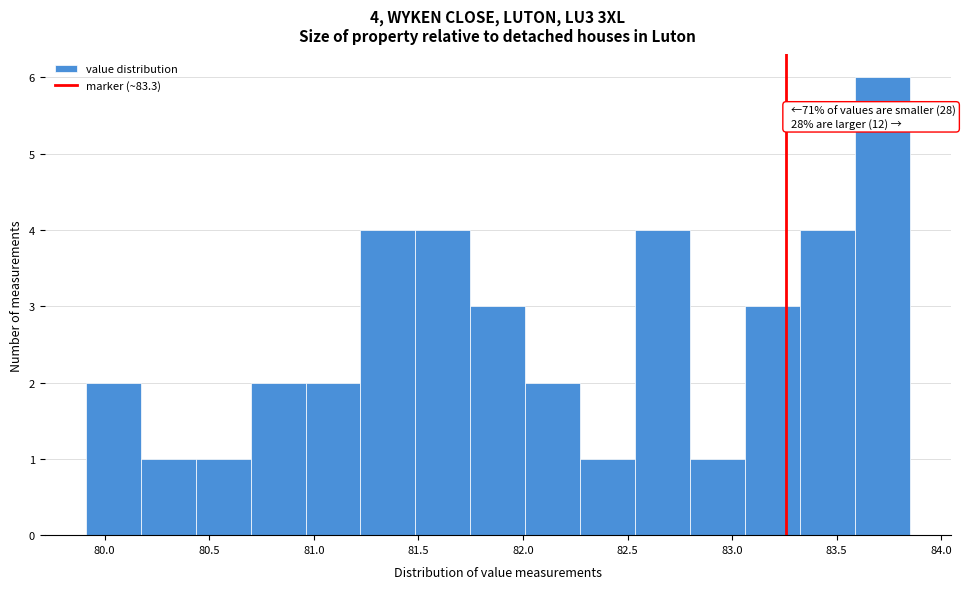

Over which range of the x-axis is the bar tallest?

83.60 to 83.85